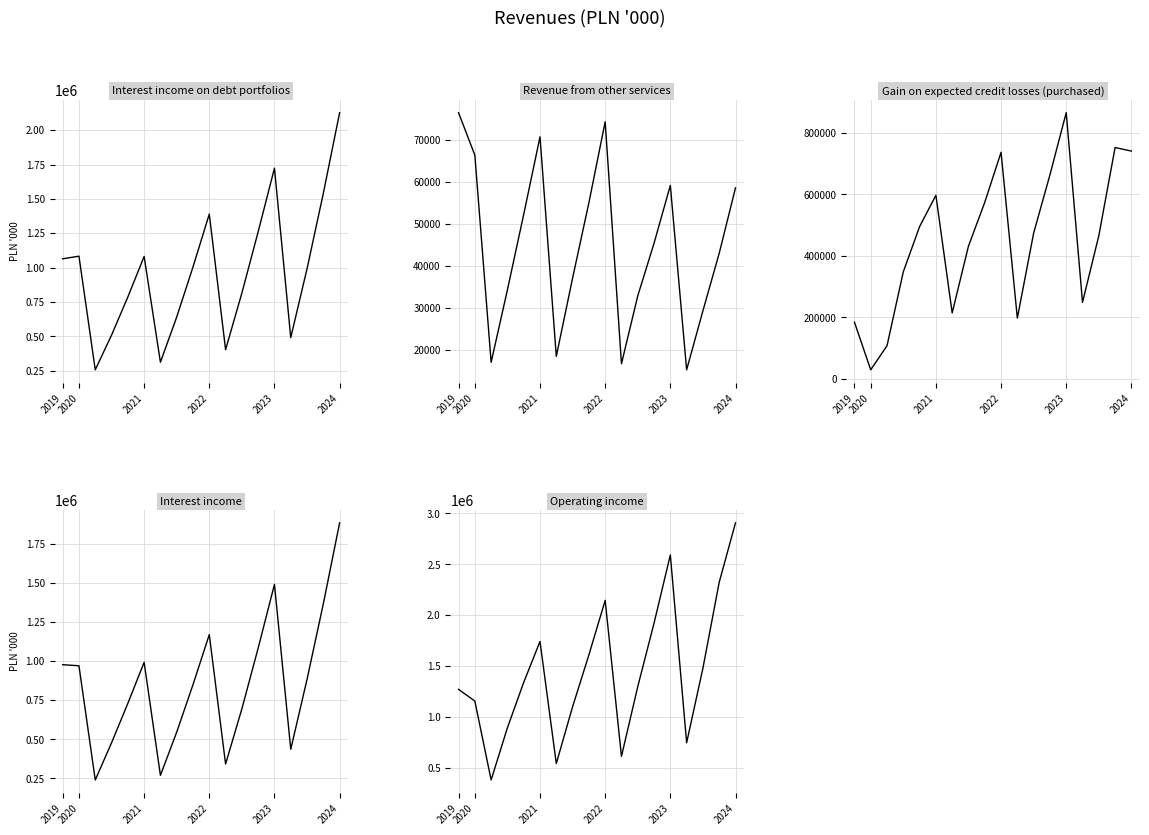

What are all the series names shown in the legend?

Interest income on debt portfolios, Revenue from other services, Gain on expected credit losses (purchased), Interest income, Operating income